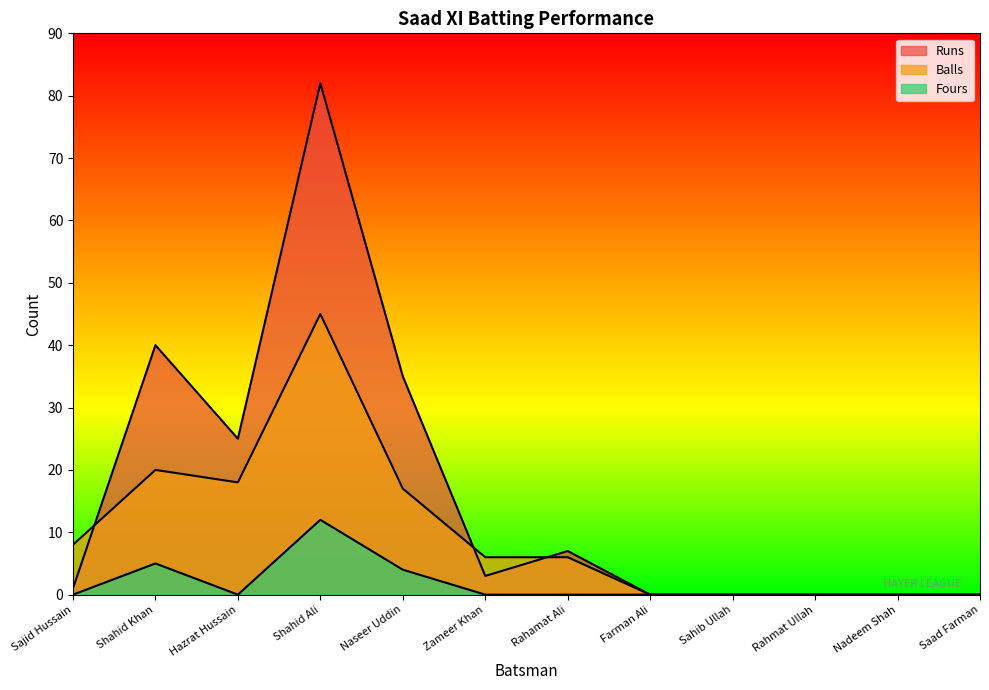

True or false: Balls and Fours intersect in this chart.

False